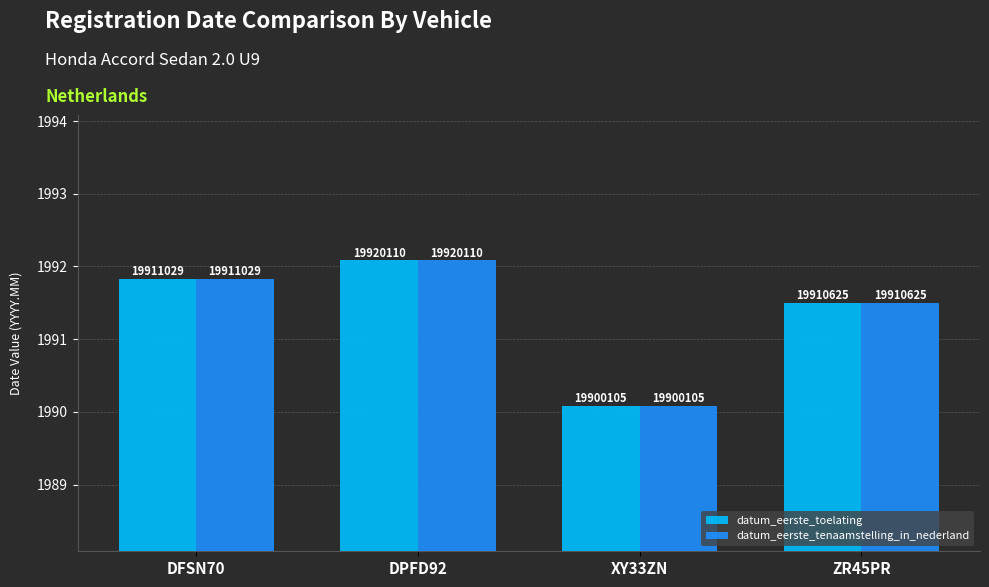

How many groups of bars are there?

4